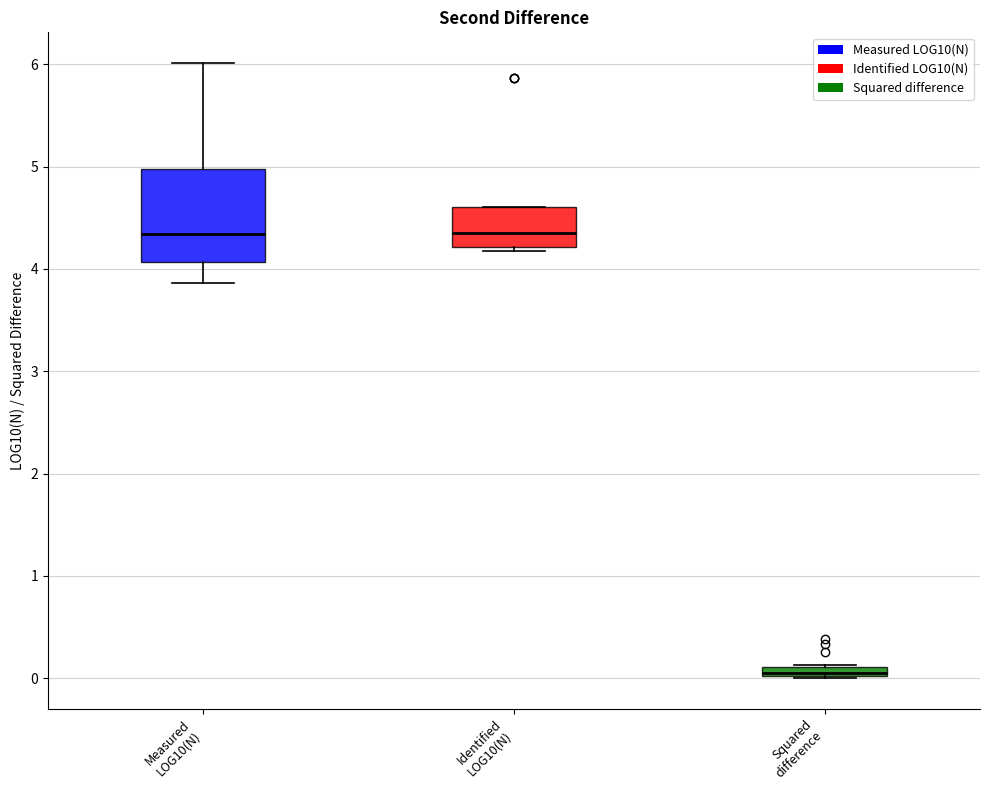

Which box is the tallest, from its lower edge to its upper edge?

Measured LOG10(N)